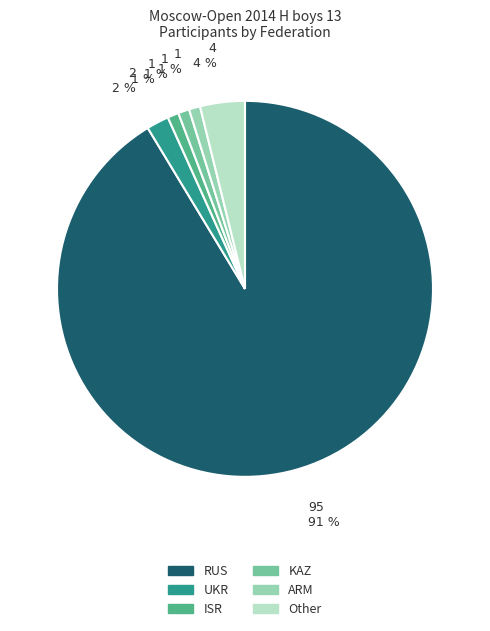

Is the sum of ISR and RUS greater than half?

Yes